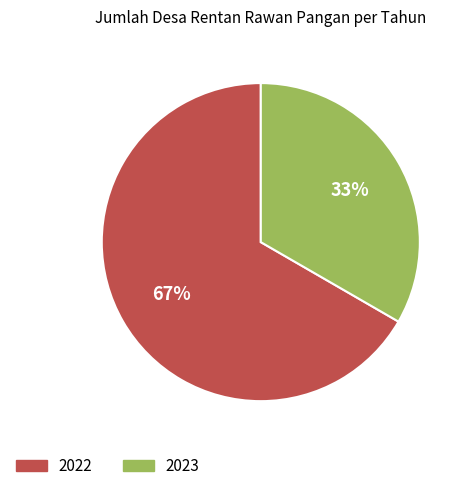

Combined, do 2023 and 2022 account for over 50%?

Yes